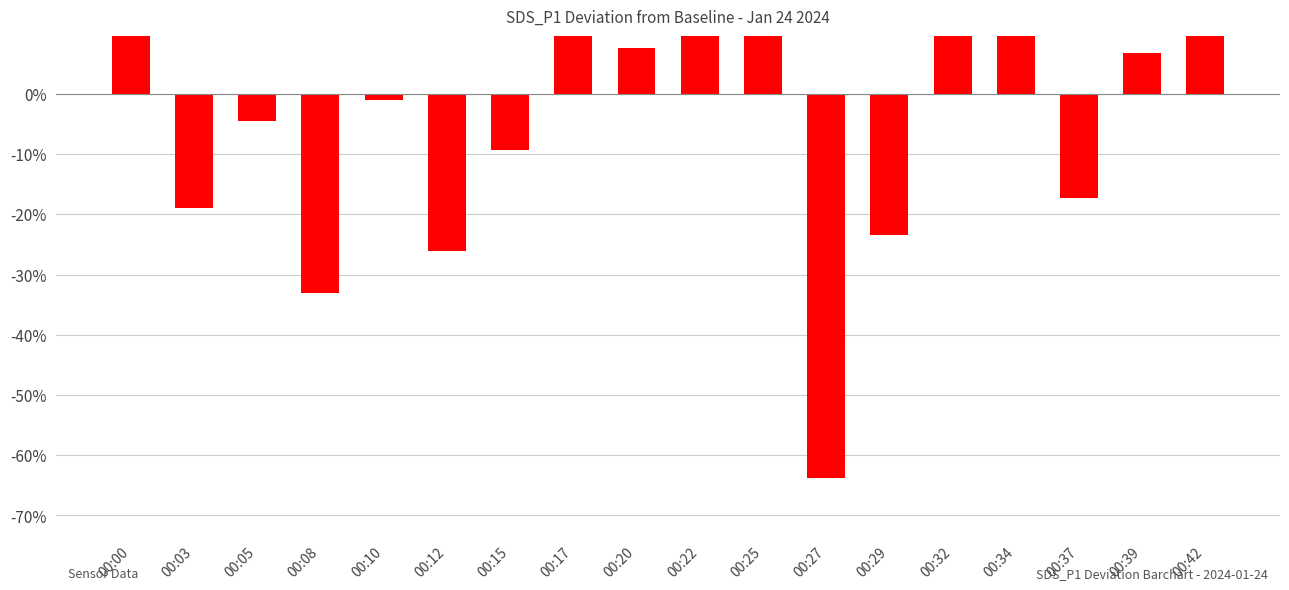

Approximately how many times larger is the value at 00:34 compared to 00:17?

0.8